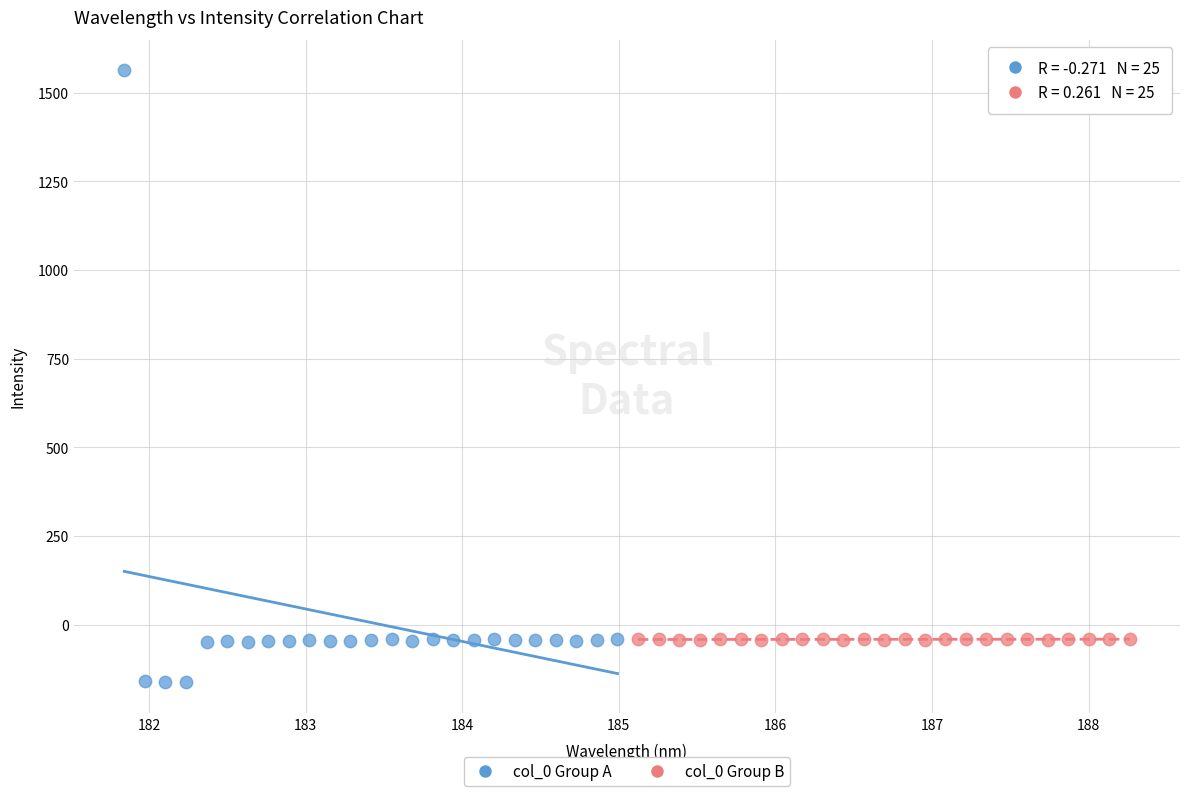

Which series has the largest Y range (max minus min)?

col_0 Group A